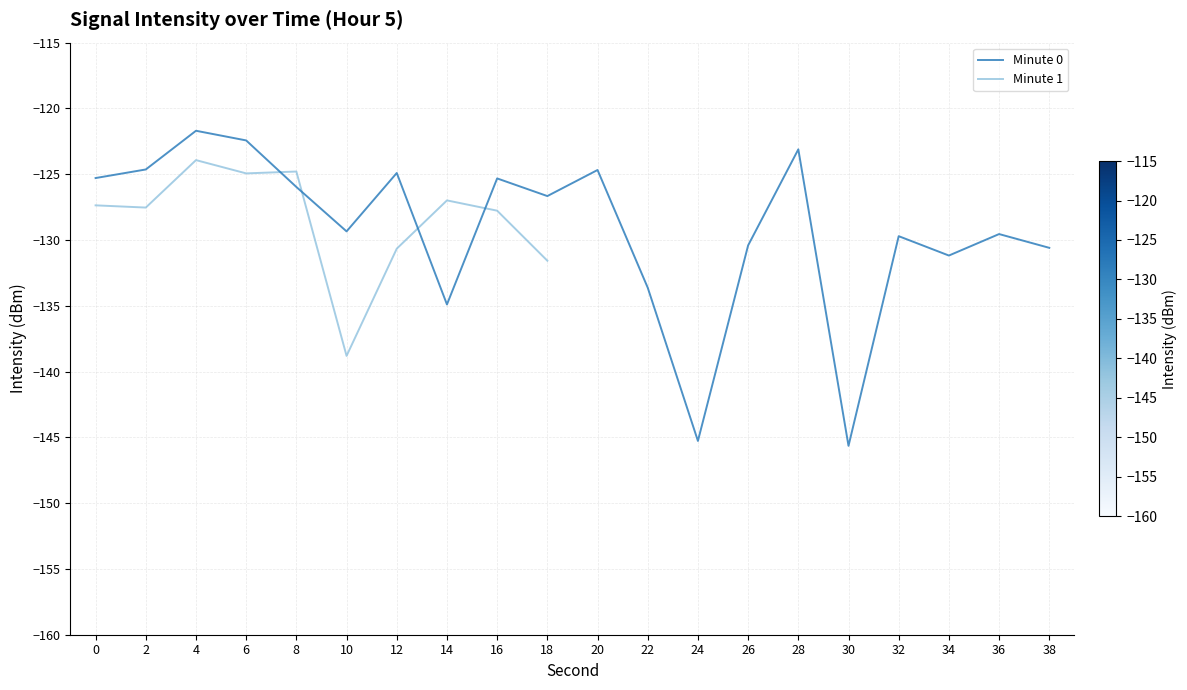

Is this an area chart (filled region under the line)?

No